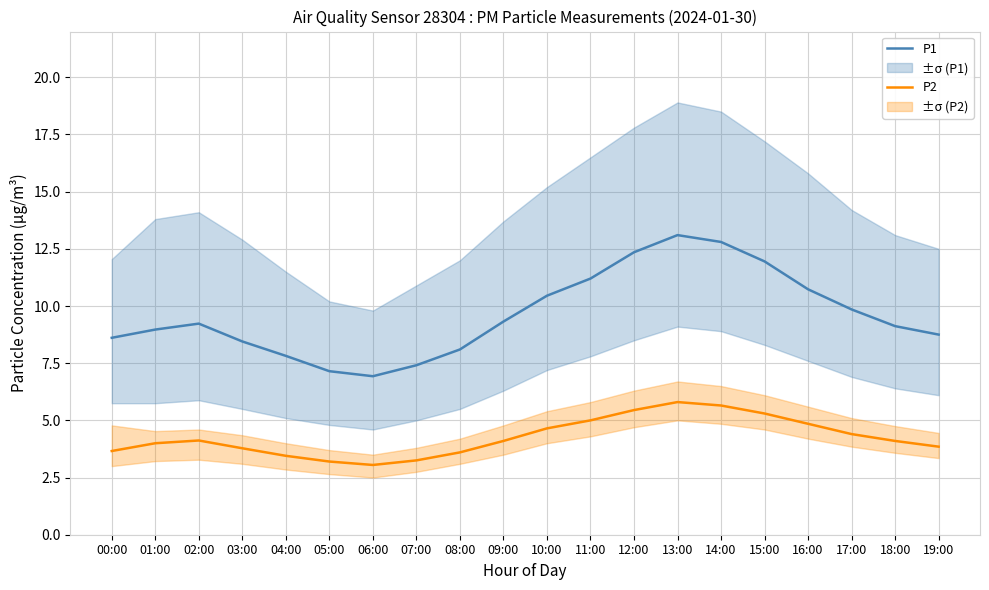

What value does the P1 series have at 18:00?

9.1